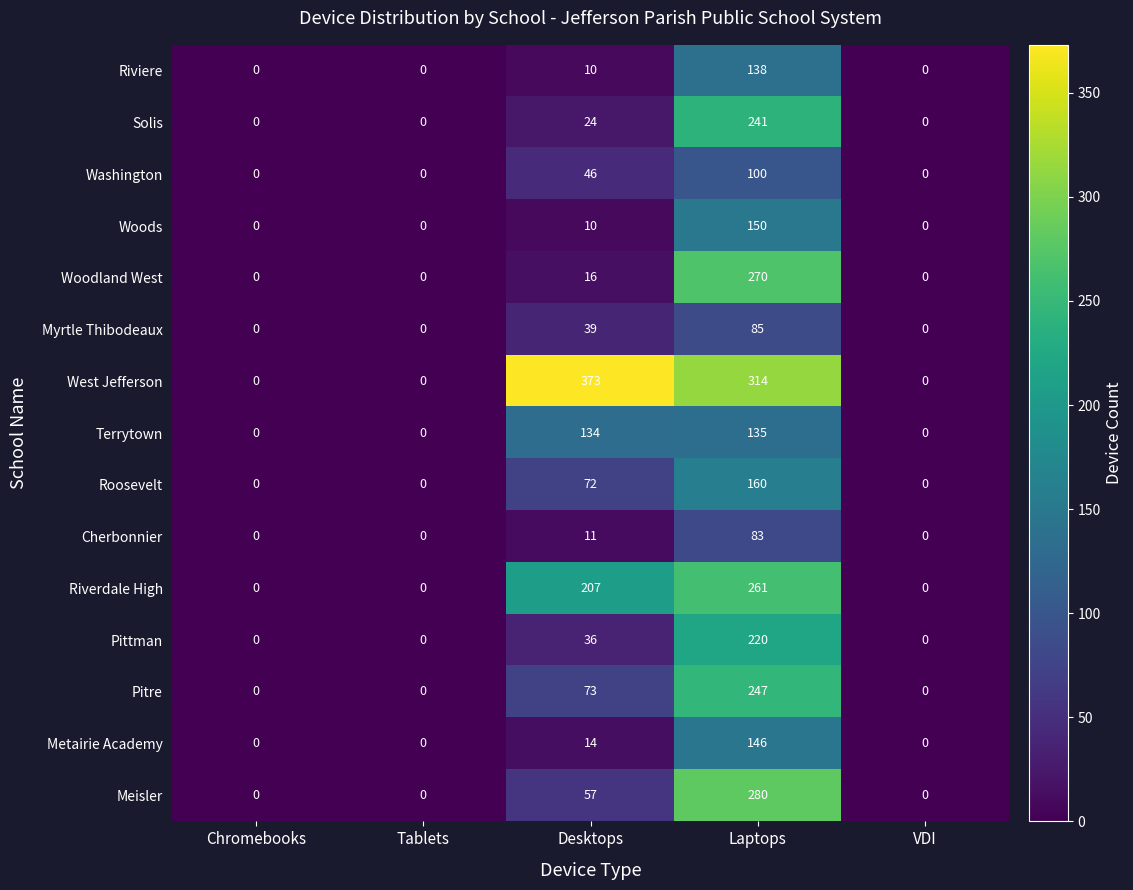

Rank the series at Laptops from highest to lowest value.

West Jefferson, Meisler, Woodland West, Riverdale High, Pitre, Solis, Pittman, Roosevelt, Woods, Metairie Academy, Riviere, Terrytown, Washington, Myrtle Thibodeaux, Cherbonnier